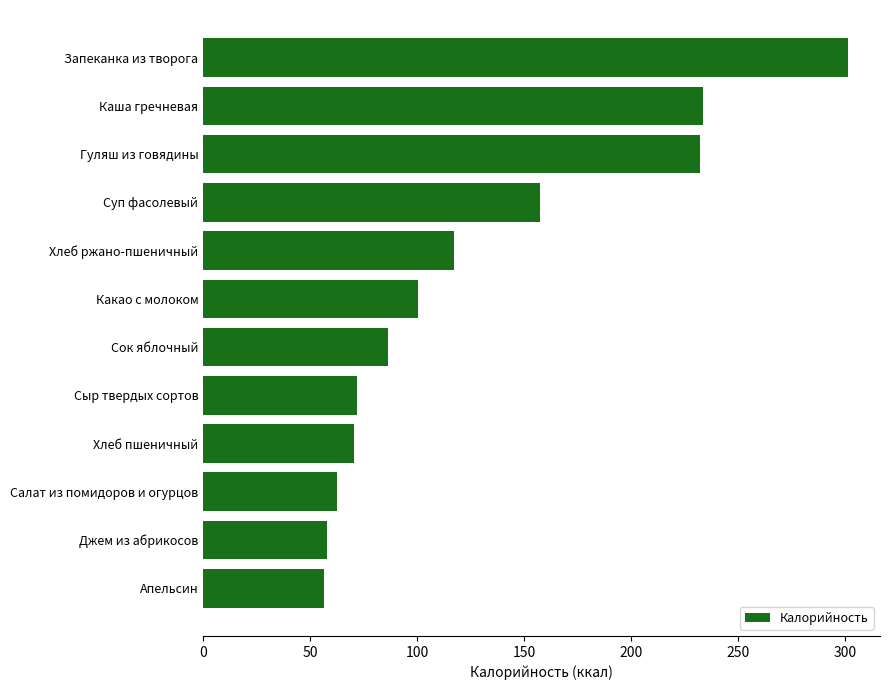

What is the sum of the values at Апельсин and Джем из абрикосов?

114.6